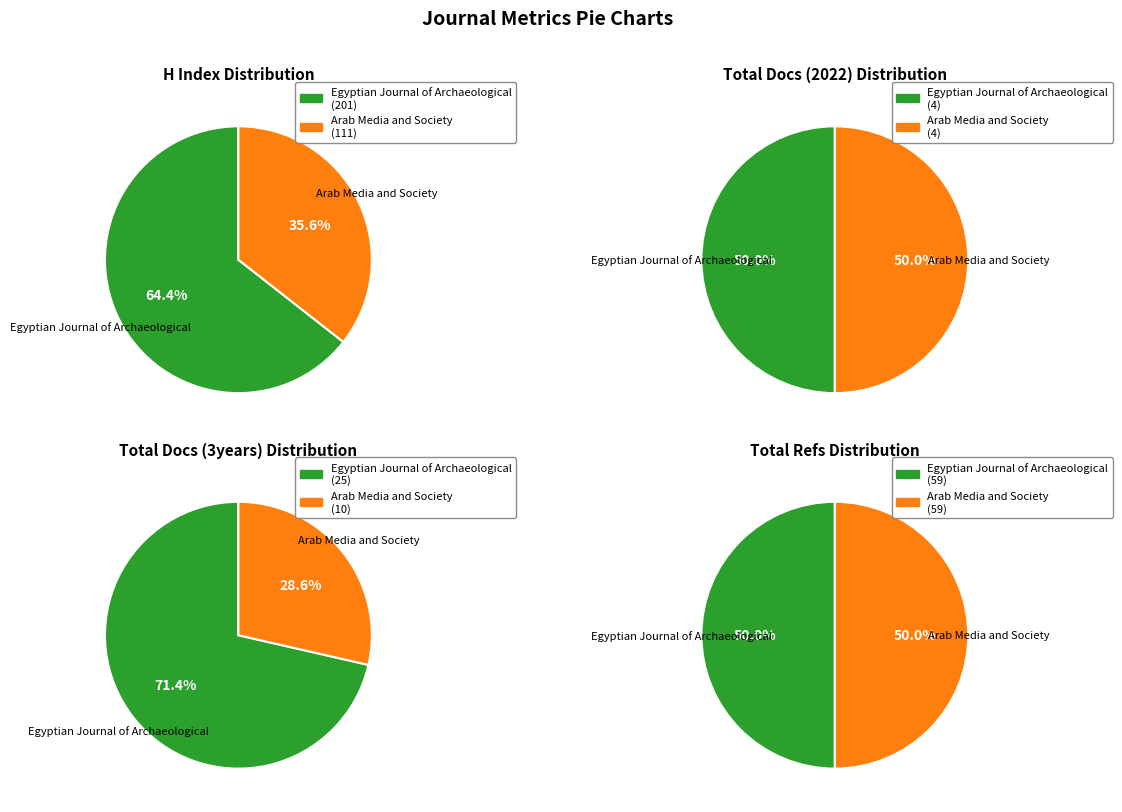

True or false: Arab Media and Society accounts for 40% of the total.

False